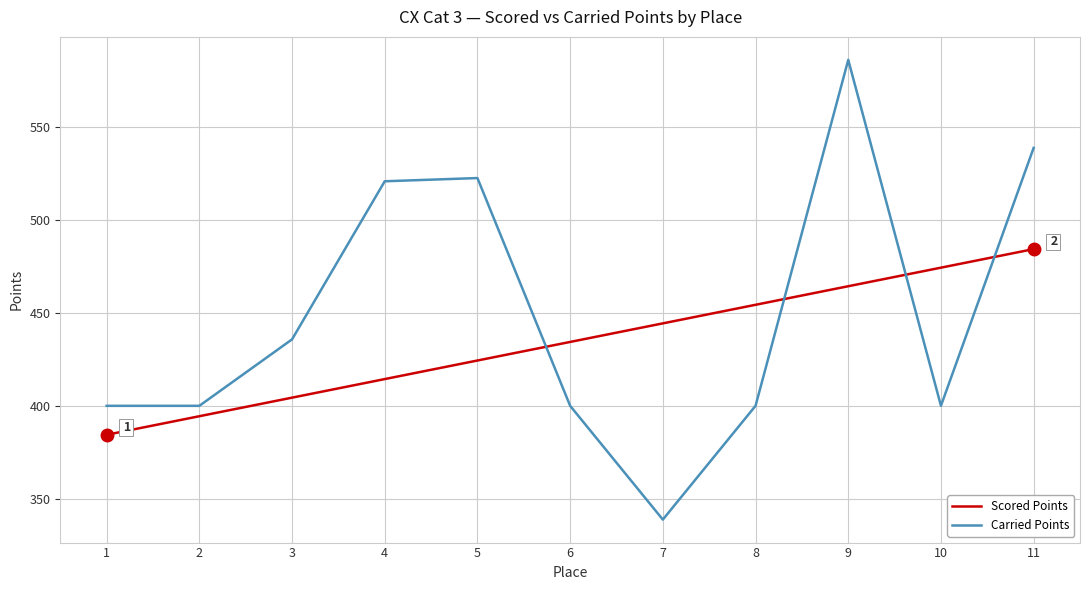

At 3, list the series in order from smallest to largest.

Scored Points, Carried Points